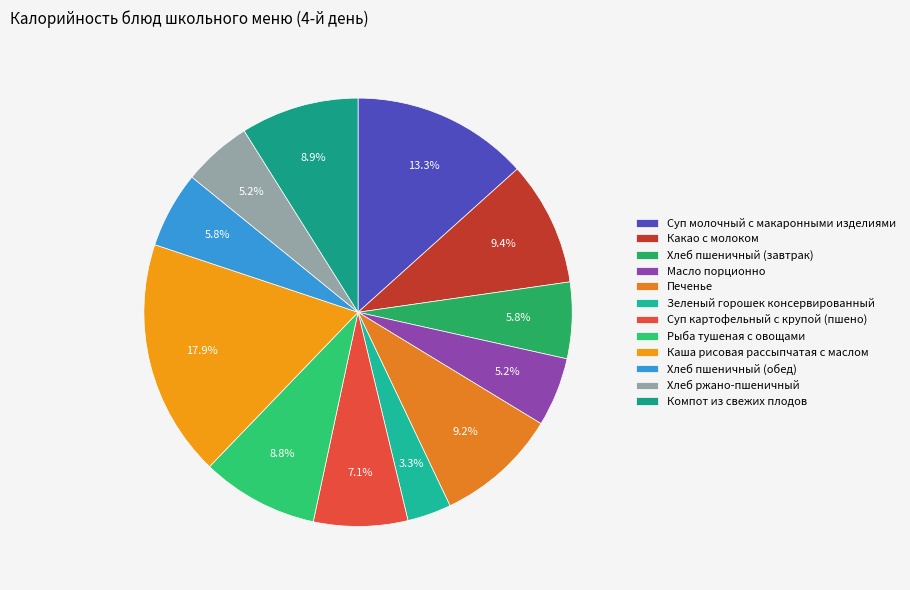

Combined, what portion of the pie is Какао с молоком and Масло порционно?

14.6%